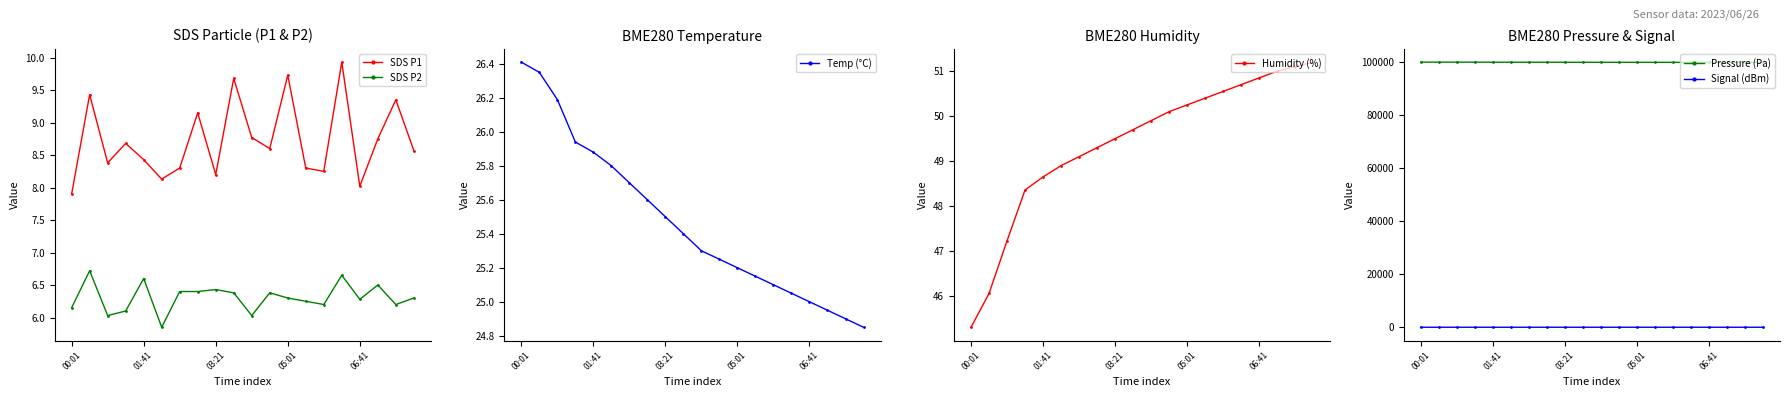

How many lines are shown in the chart?

6